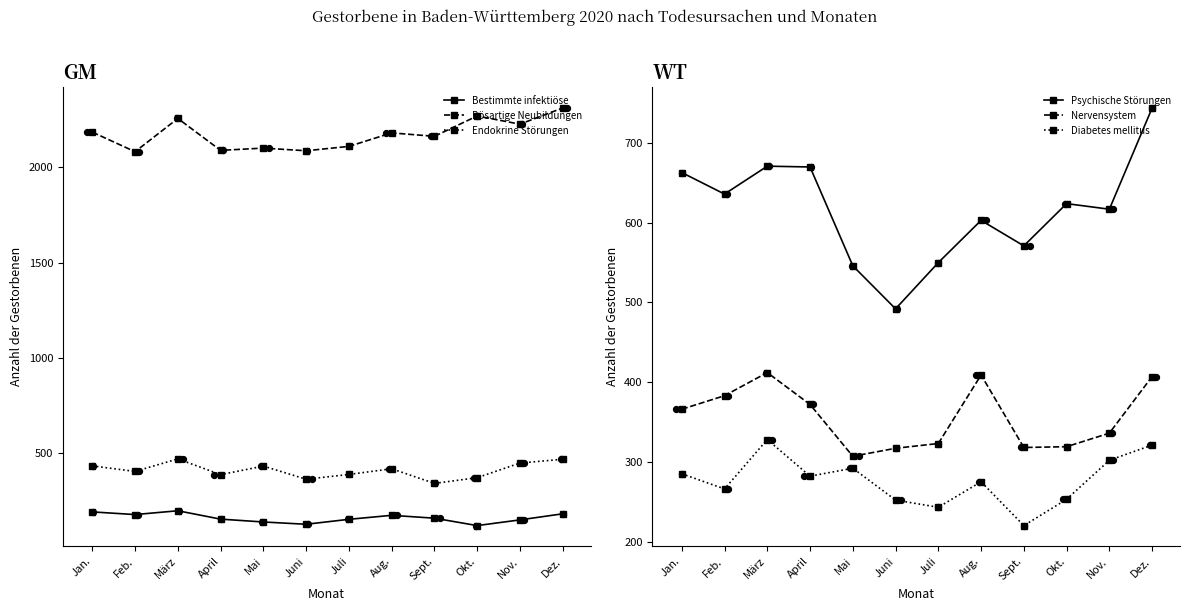

Is the value of Diabetes mellitus at Nov. greater than the value of Psychische Störungen at März?

No